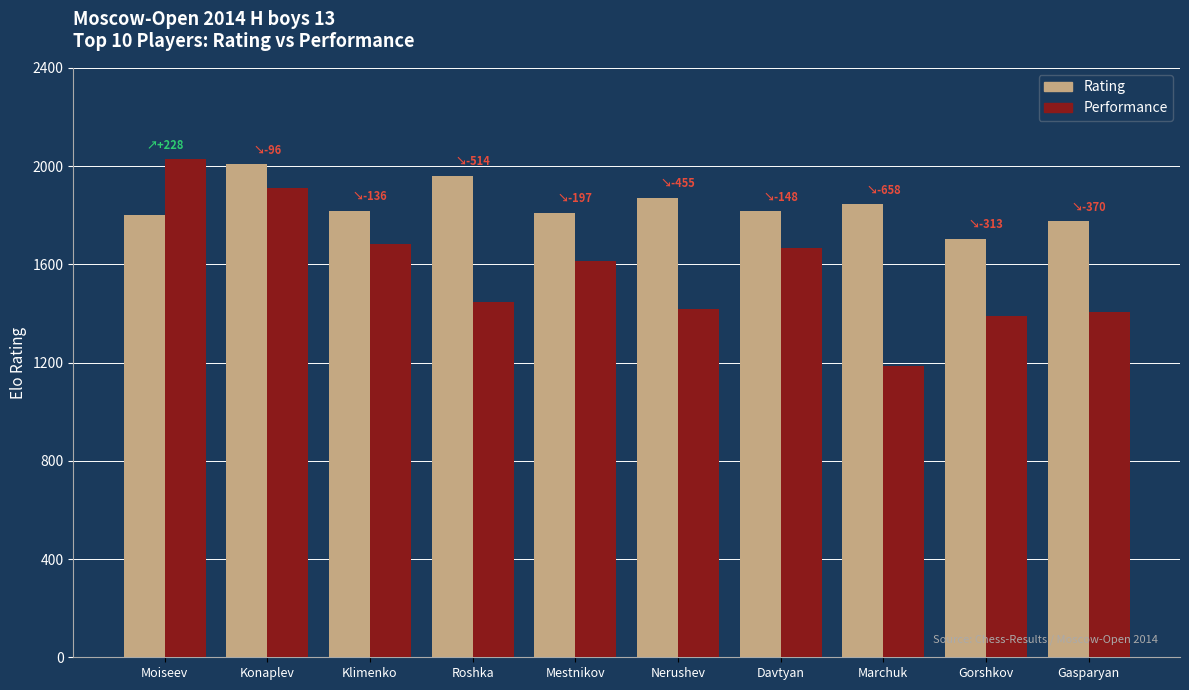

At Gasparyan, list the series in order from largest to smallest.

Rating, Performance